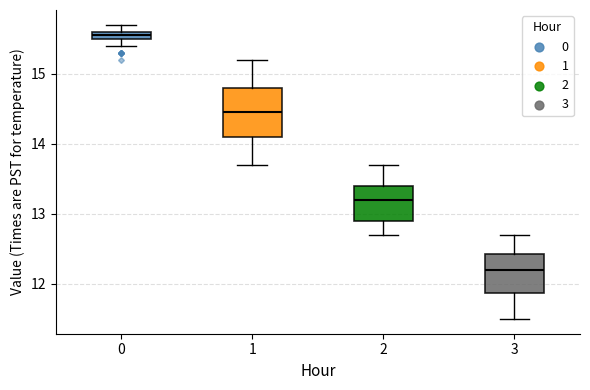

Which box's median line is the highest?

0